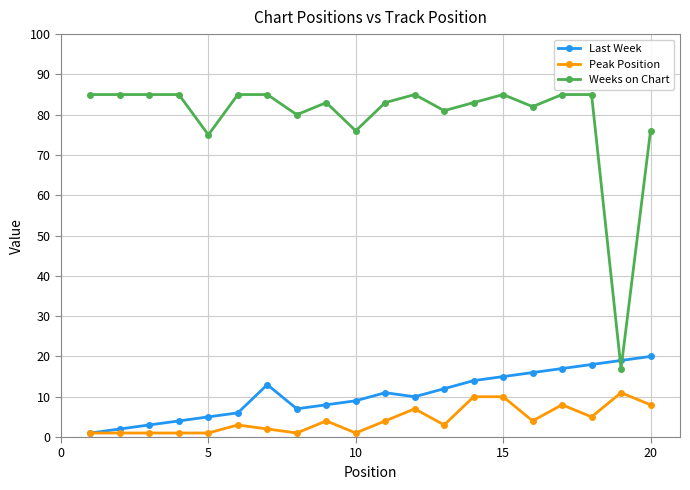

True or false: Weeks on Chart has more than 1 points higher than both neighbors.

True